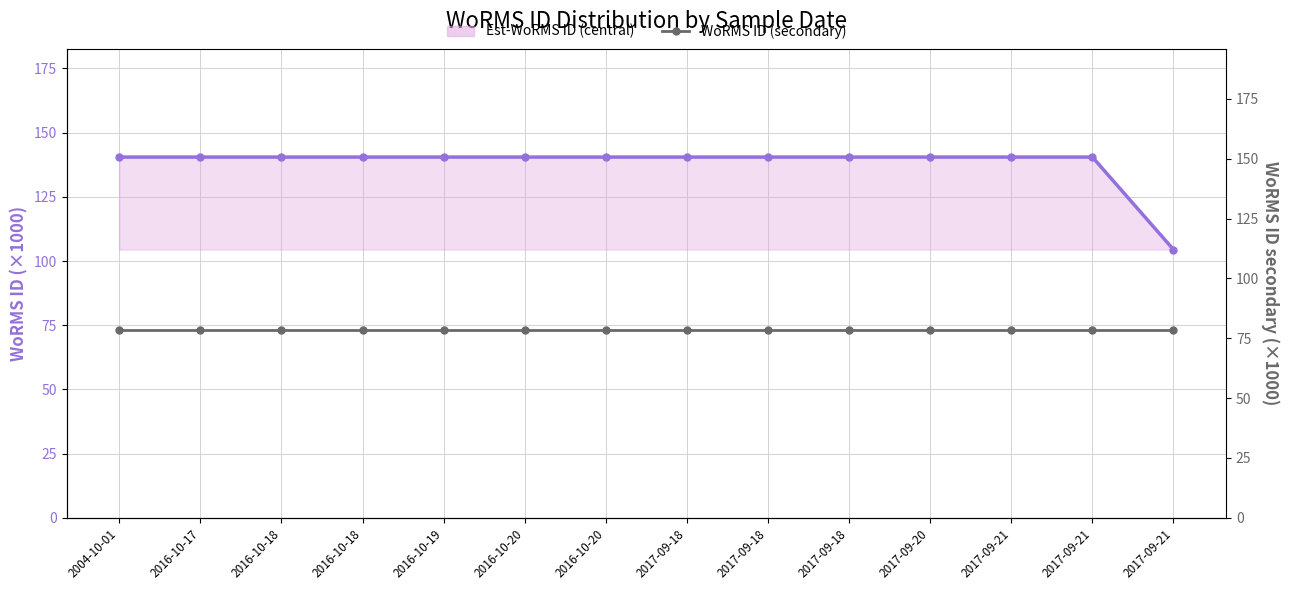

Which series has the widest spread of values?

Est-WoRMS ID (central)